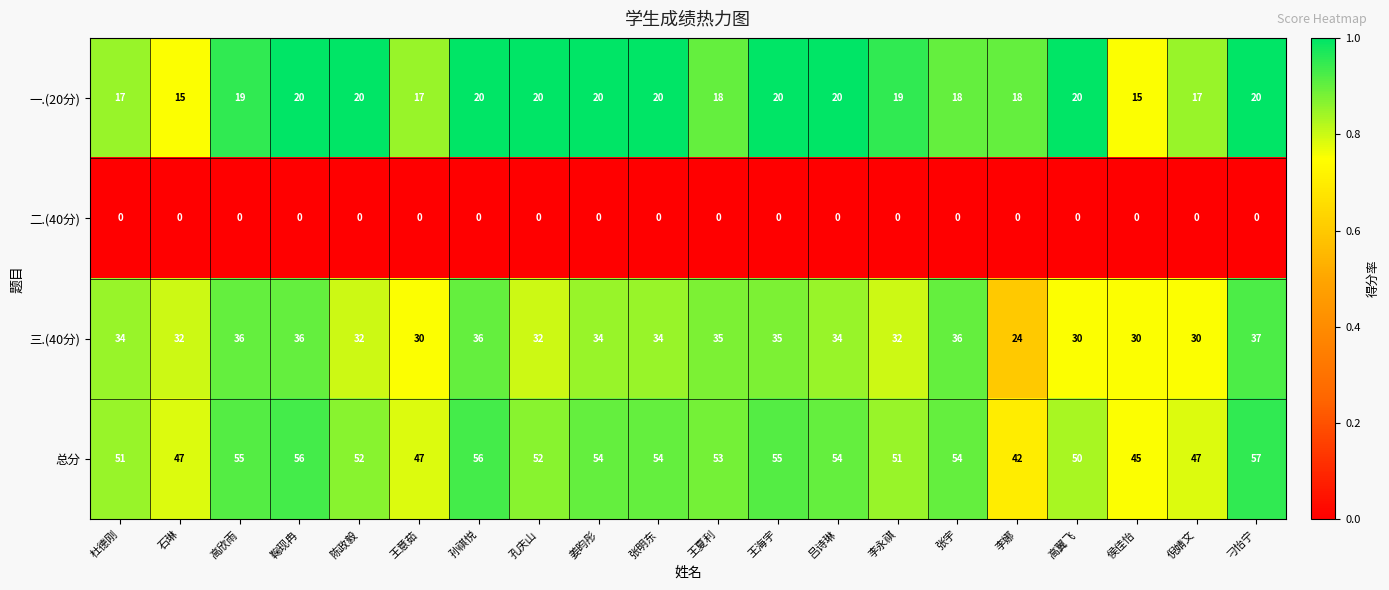

What is the average value of the 总分 series?

52